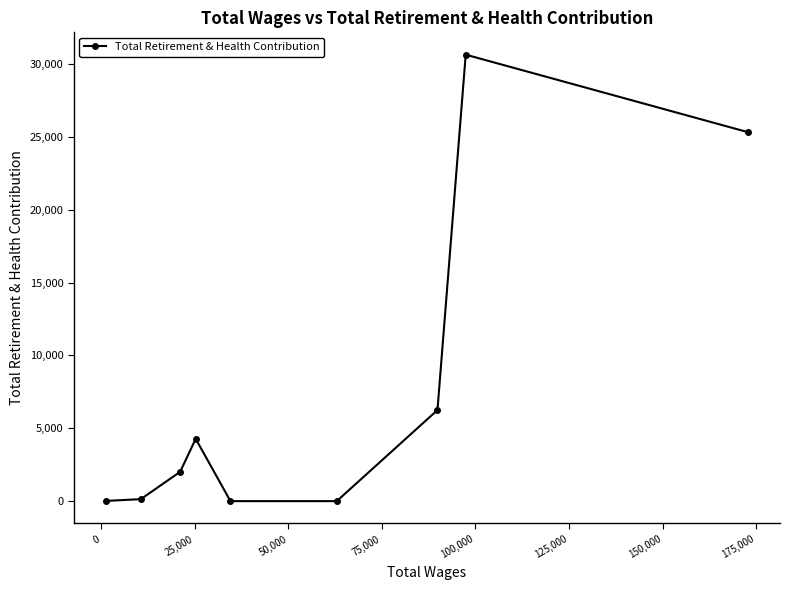

What is the greatest value displayed?

30643